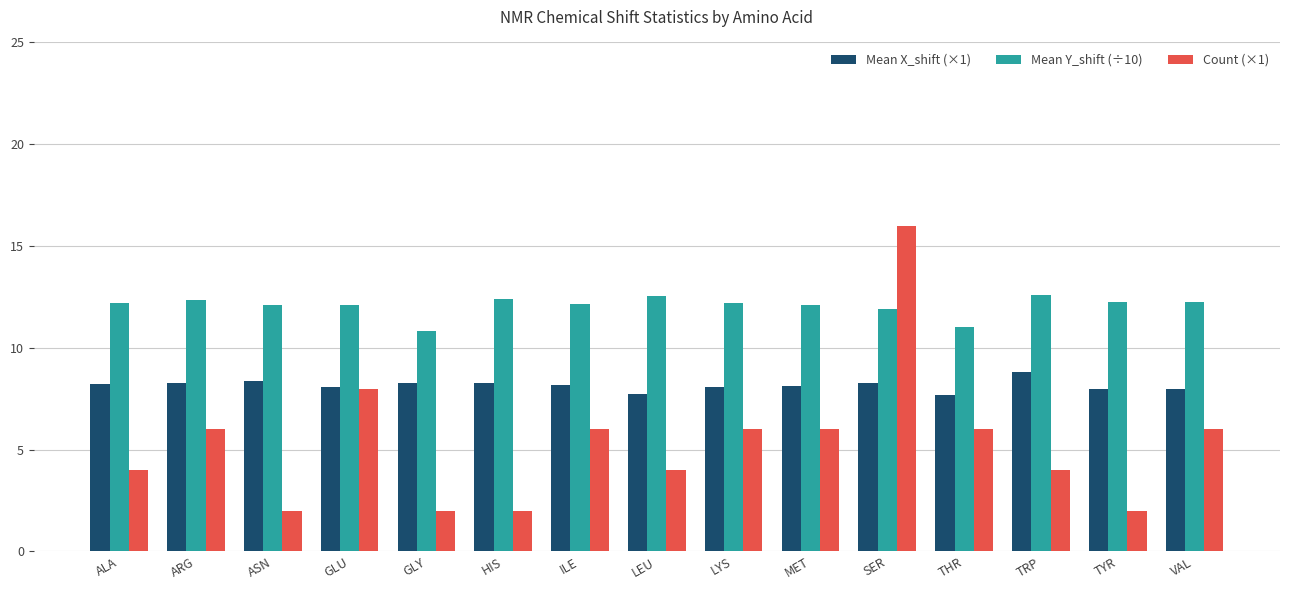

What is the difference between the second highest and minimum values in the Mean X_shift (×1) series?

0.7